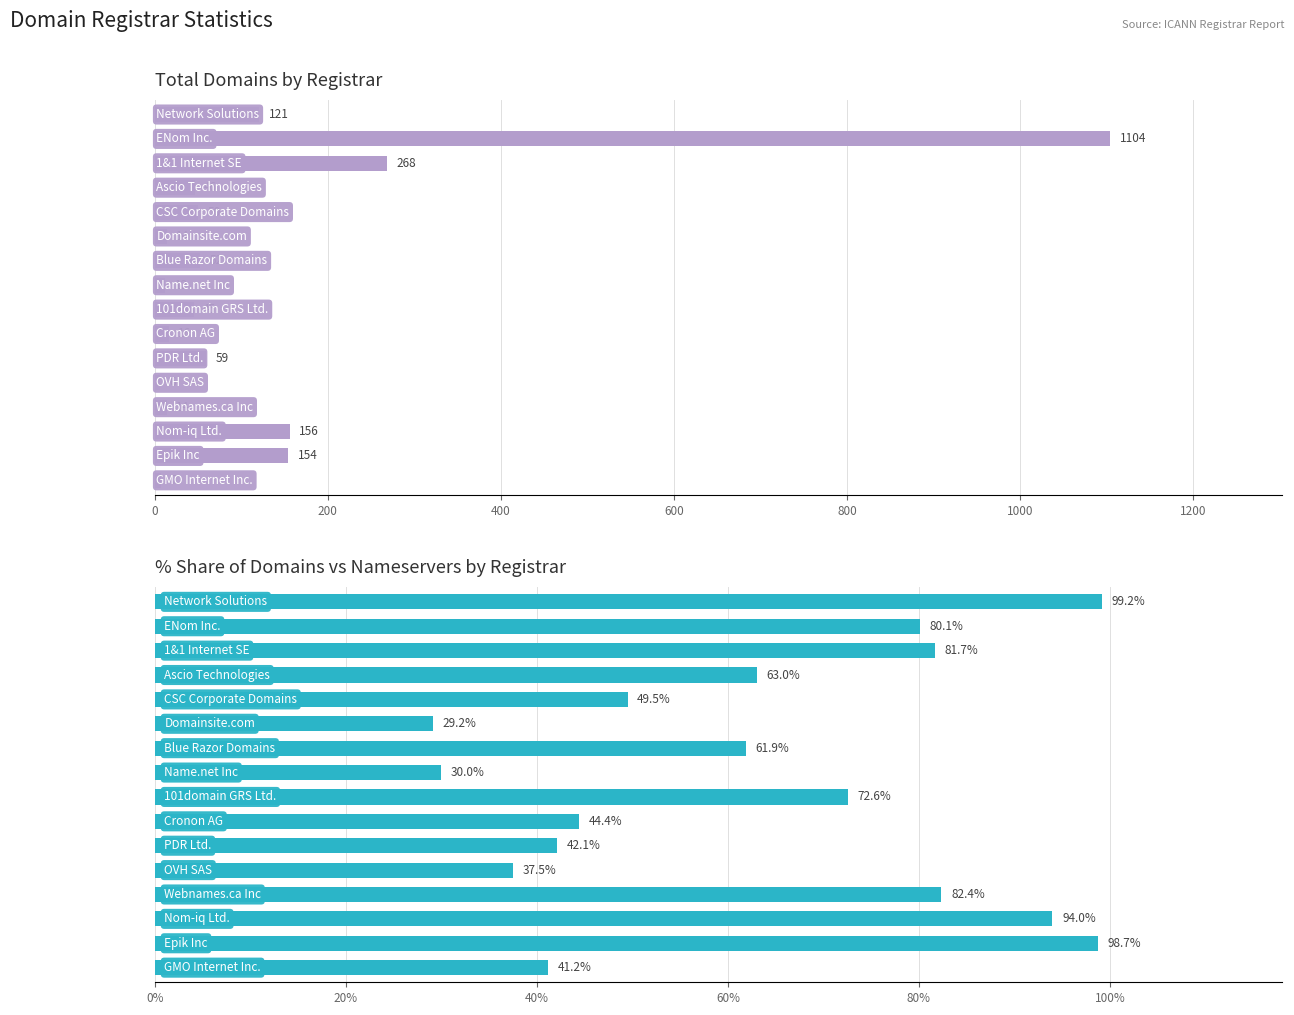

Reading left to right, transcribe all the data shown in this chart.

total-domains: 121.0	1104.0	268.0	46.0	50.0	14.0	52.0	12.0	45.0	16.0	59.0	6.0	14.0	156.0	154.0	7.0
% total-domains: 99.2	80.1	81.7	63.0	49.5	29.2	61.9	30.0	72.6	44.4	42.1	37.5	82.4	94.0	98.7	41.2